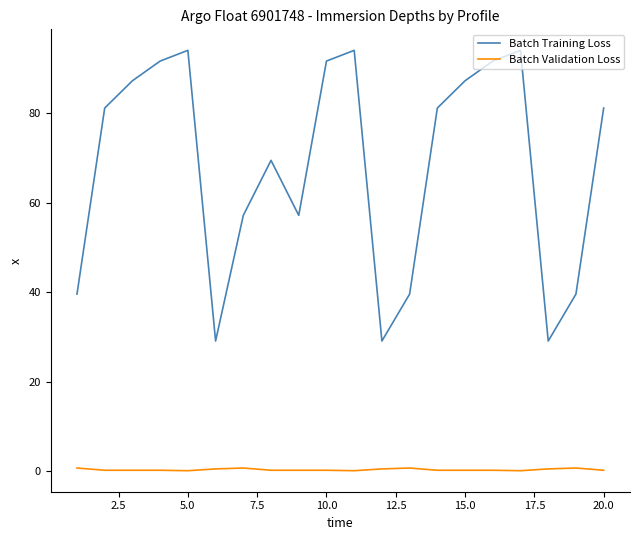

What is the maximum value shown in the chart?

94.1